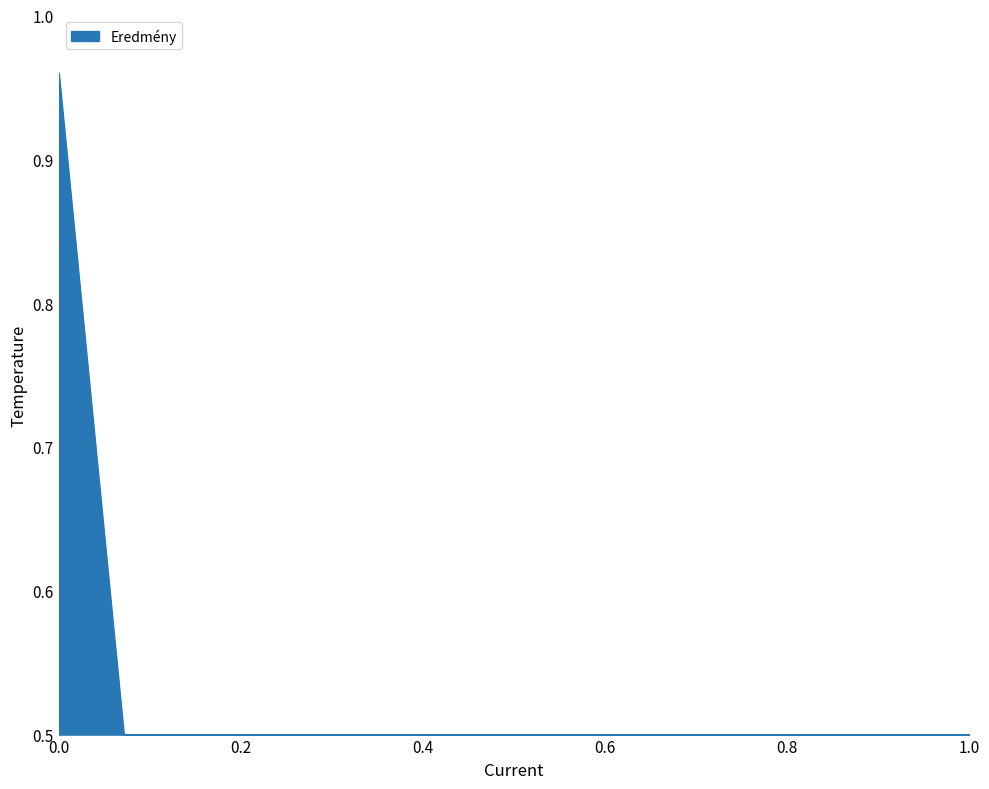

Read the value at 1.0.

0.5